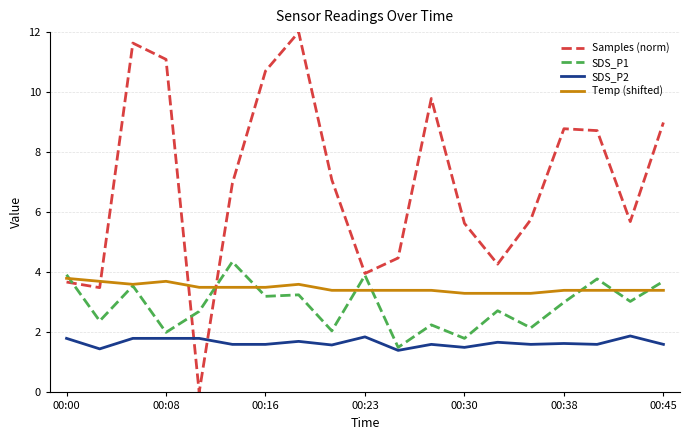

List the series in order of their peak value, lowest first.

SDS_P2, Temp (shifted), SDS_P1, Samples (norm)